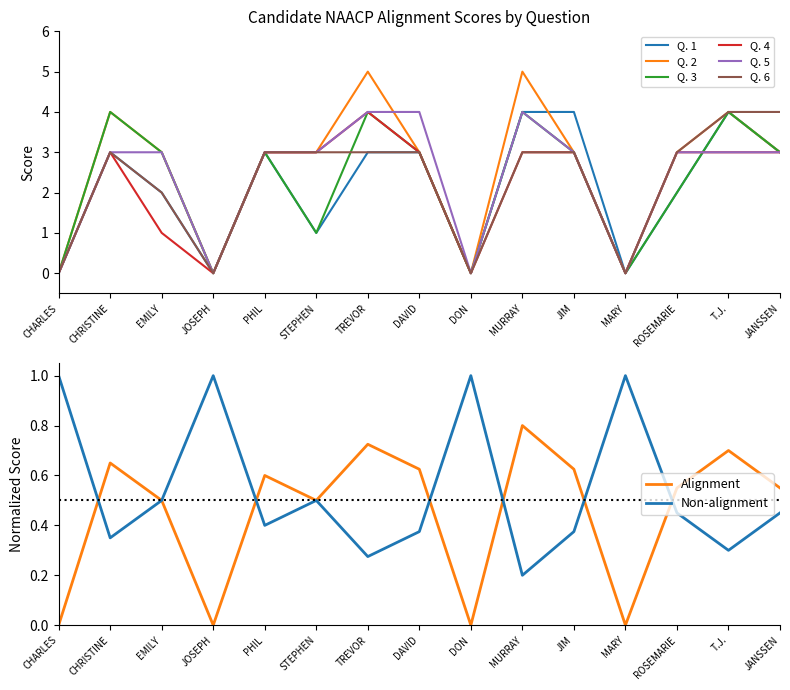

Rank the series by their maximum value, from lowest to highest.

Q. 1, Q. 3, Q. 4, Q. 5, Q. 6, Q. 2